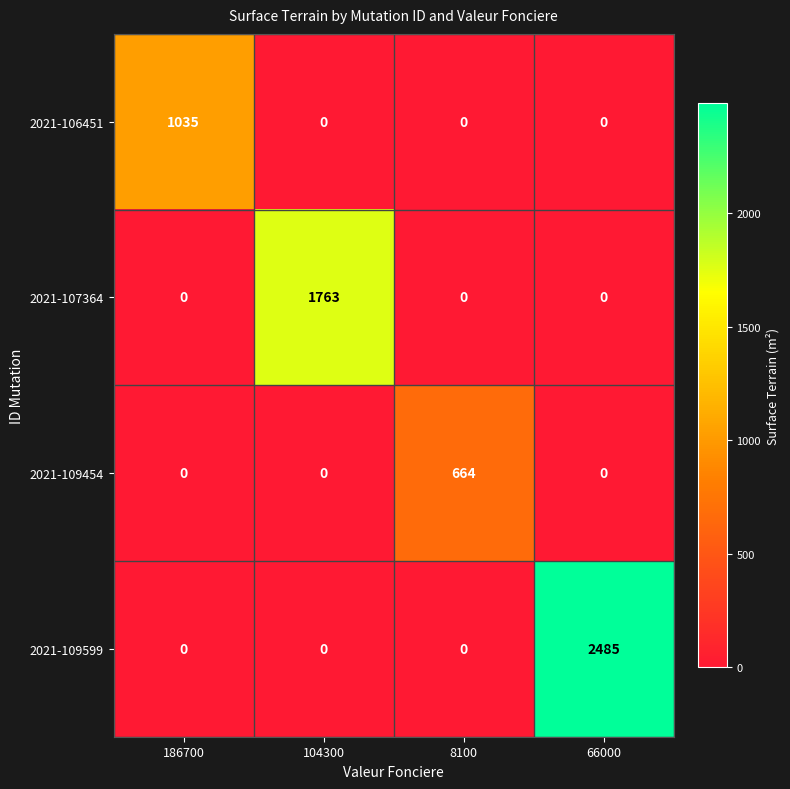

How many 2021-109454 values are between 0 and 664?

4